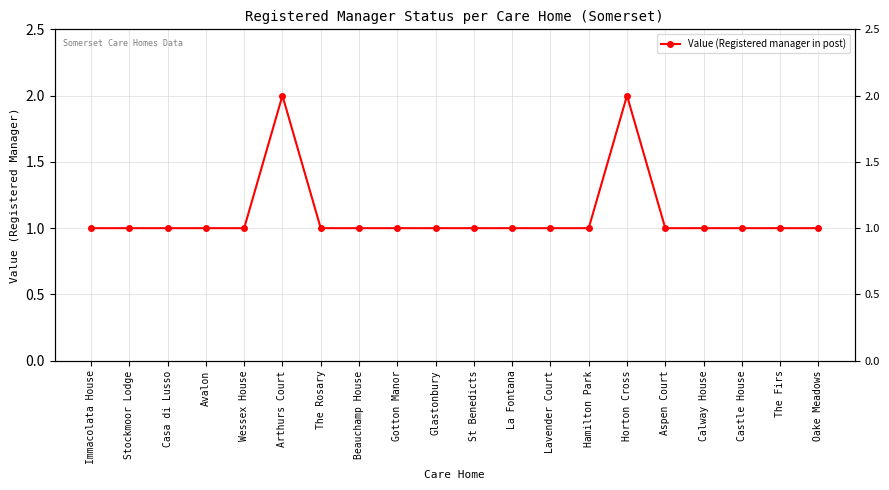

Between The Rosary and The Firs, which is larger?

The Rosary